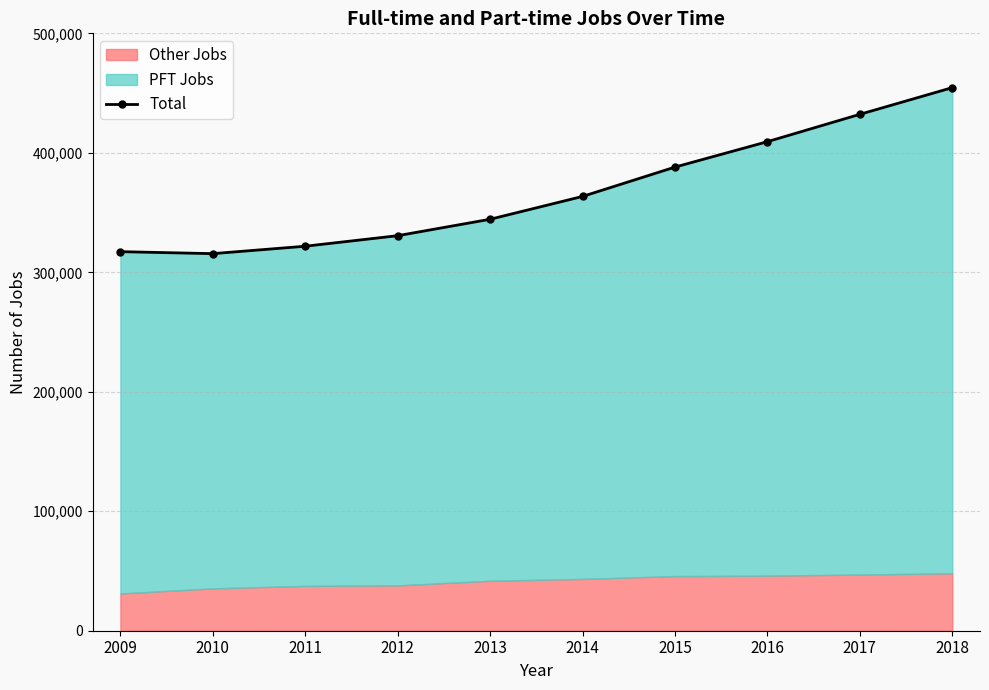

What is the difference between the maximum and minimum values?

138951